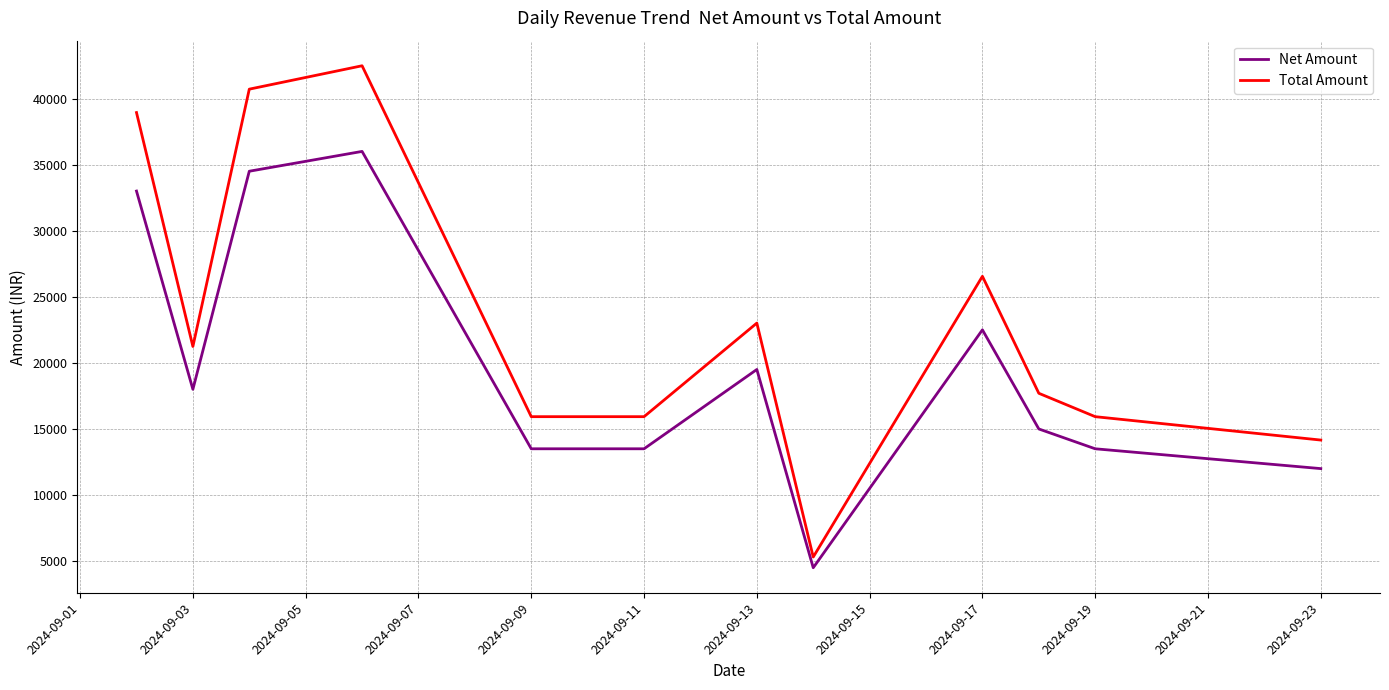

Rank the series by their average value, from highest to lowest.

Total Amount, Net Amount